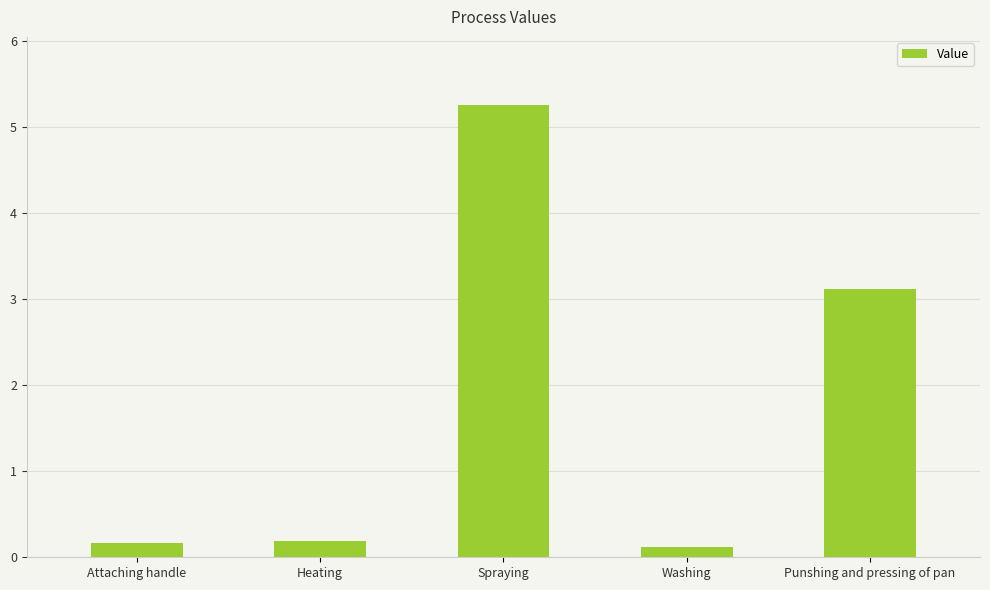

Read the value at Attaching handle.

0.2